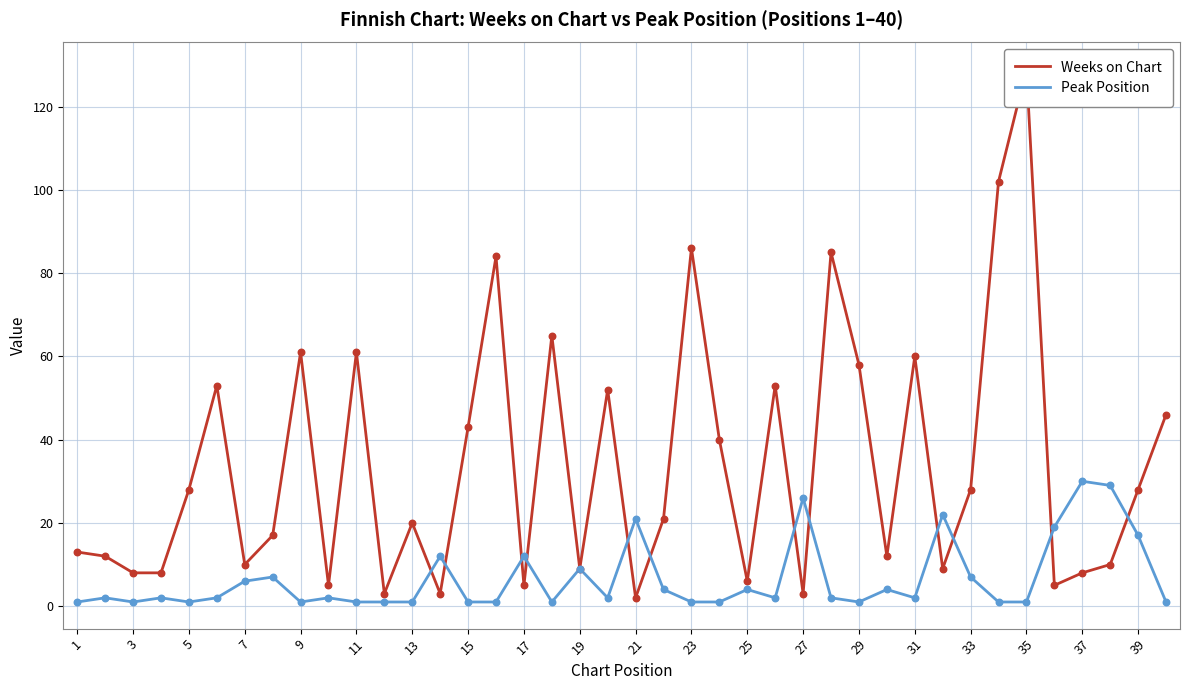

Which series has the largest total across all categories?

Weeks on Chart